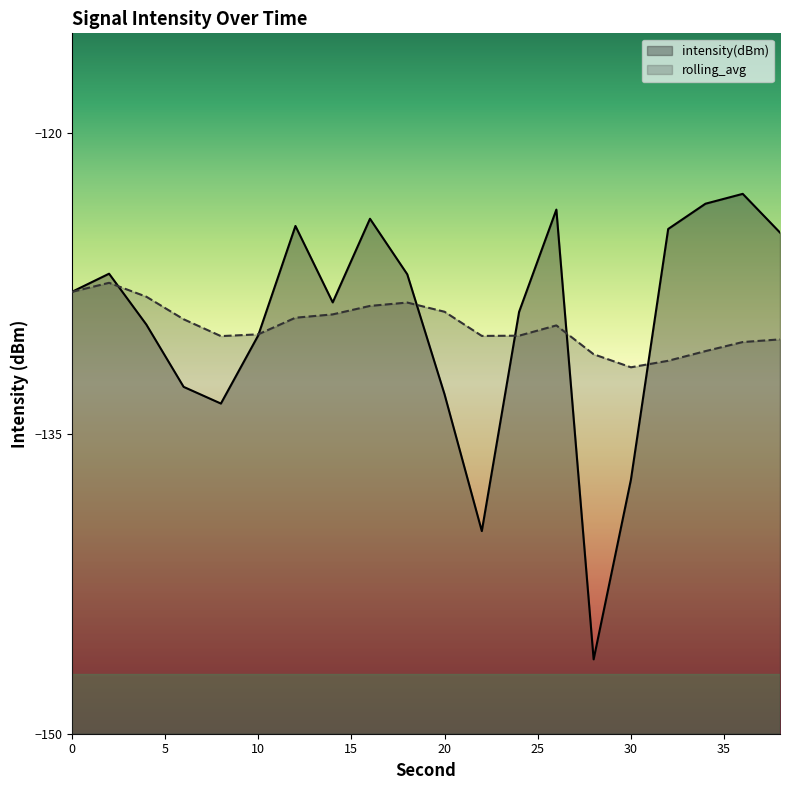

Between 2 and 6, which is larger?

2